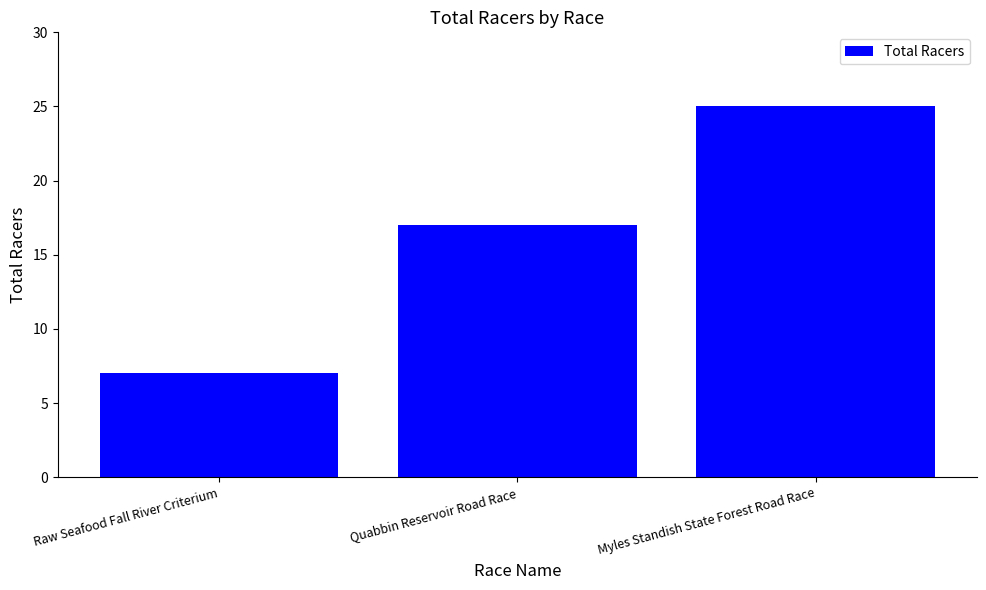

How many values are below 17?

1